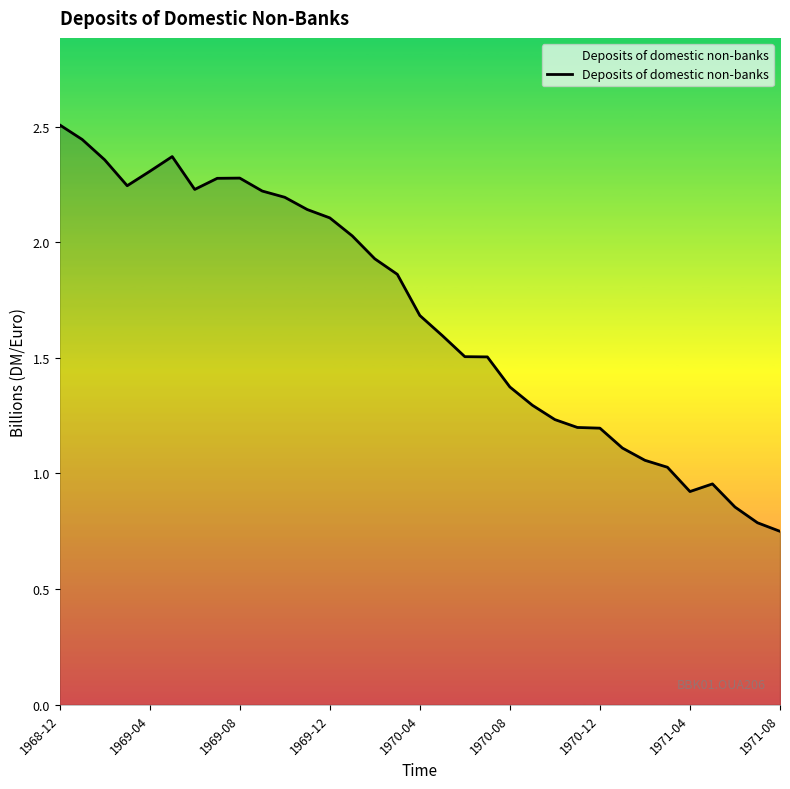

Which category has the lowest value across all series?

1971-08